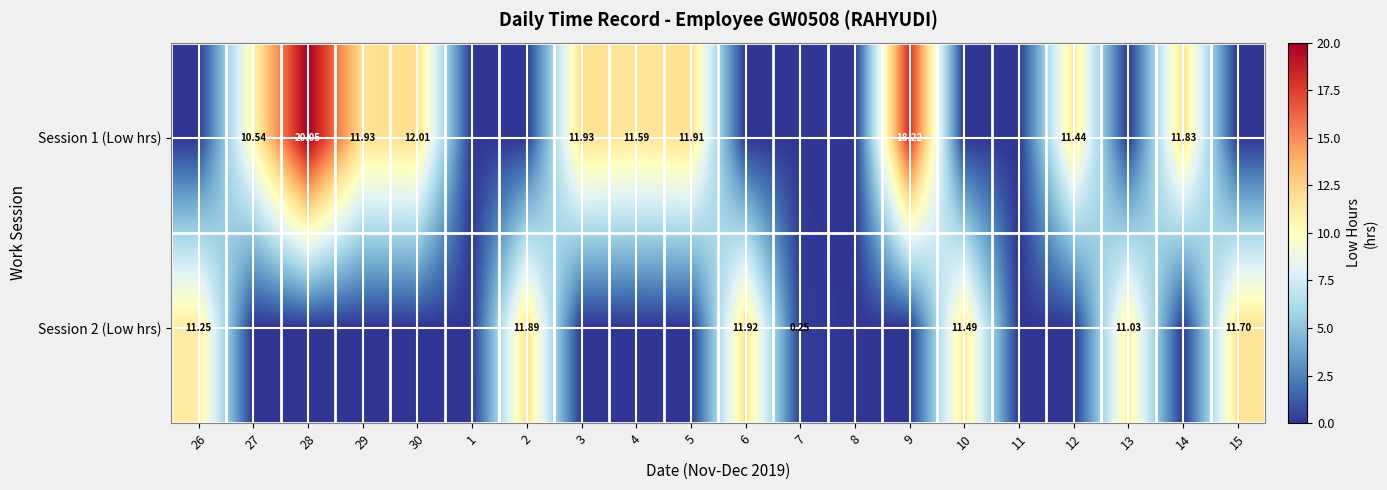

The value of Session 1 (Low hrs) at 4 is 2.3. True or false?

False